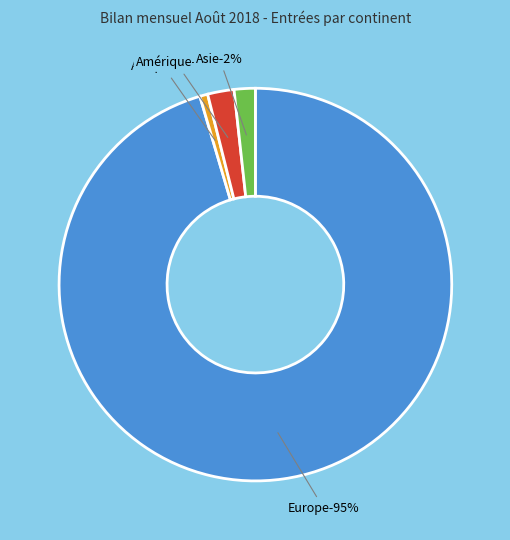

To the nearest percent, what portion does Amérique represent?

2%